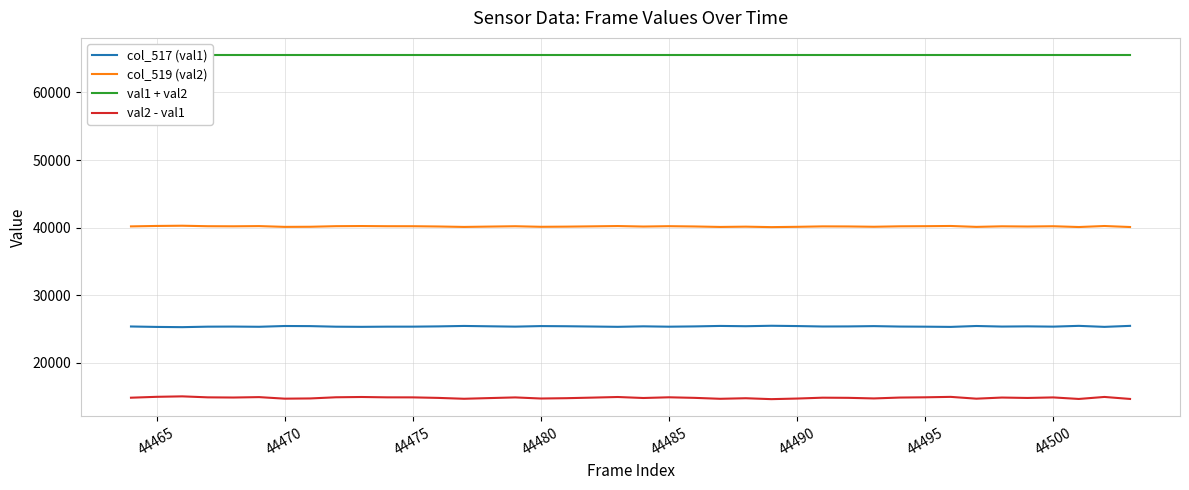

Which series has the widest spread of values?

val2 - val1